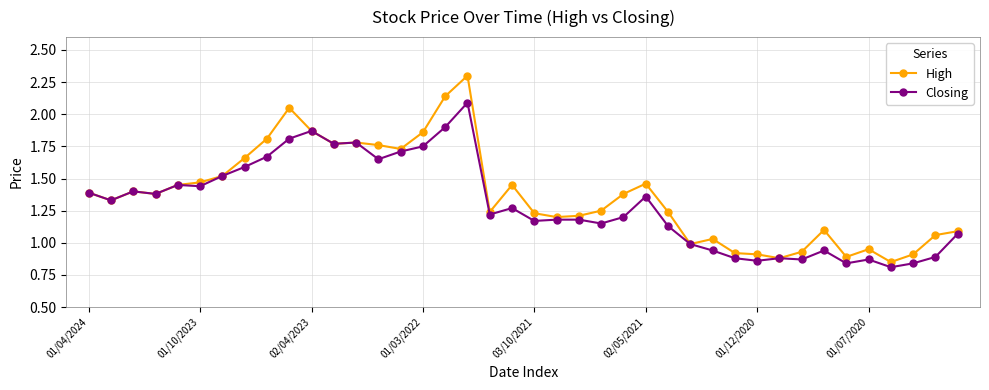

What is the highest value of the High series?

2.3